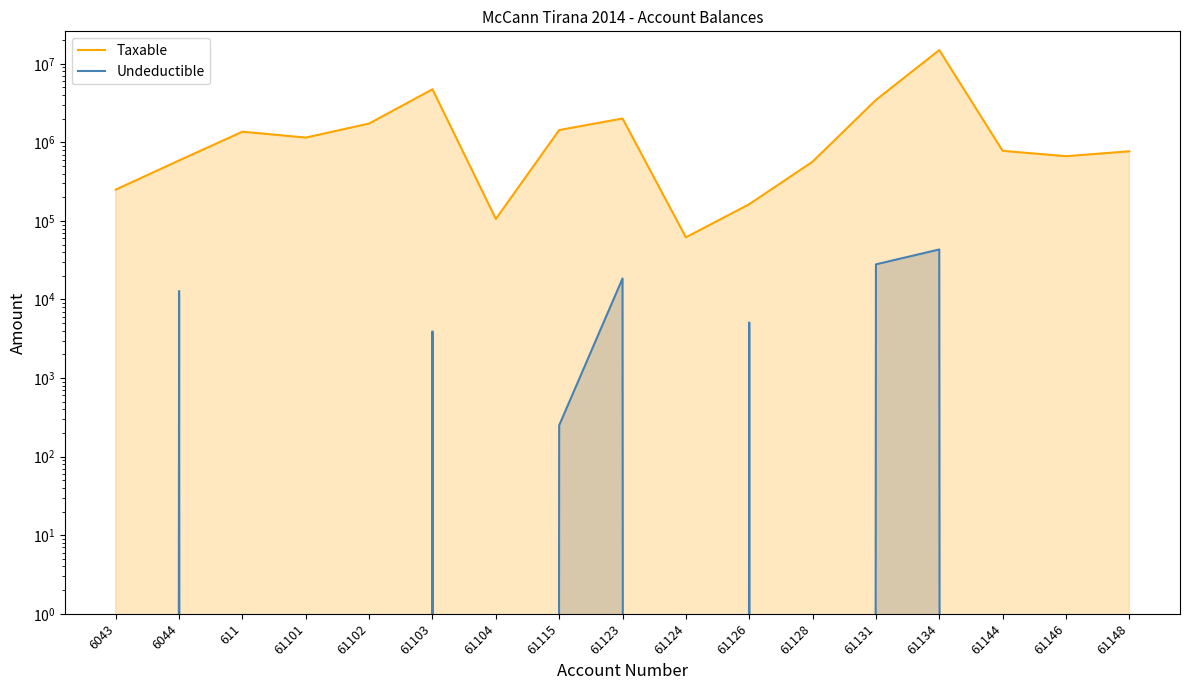

At which category does Taxable reach its first local valley?

61101